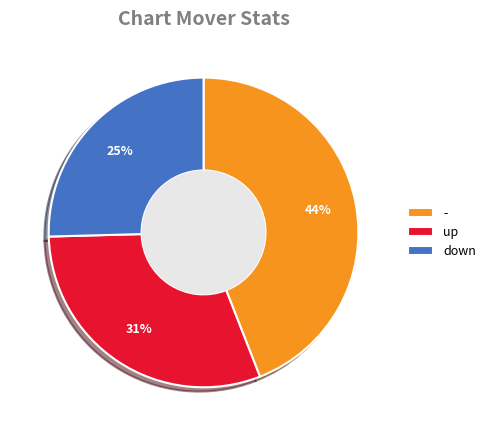

To the nearest percent, what percentage of the pie is -?

44%